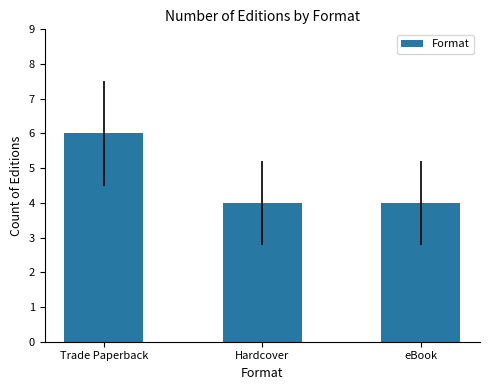

What is the change in value from Trade Paperback to Hardcover?

-2